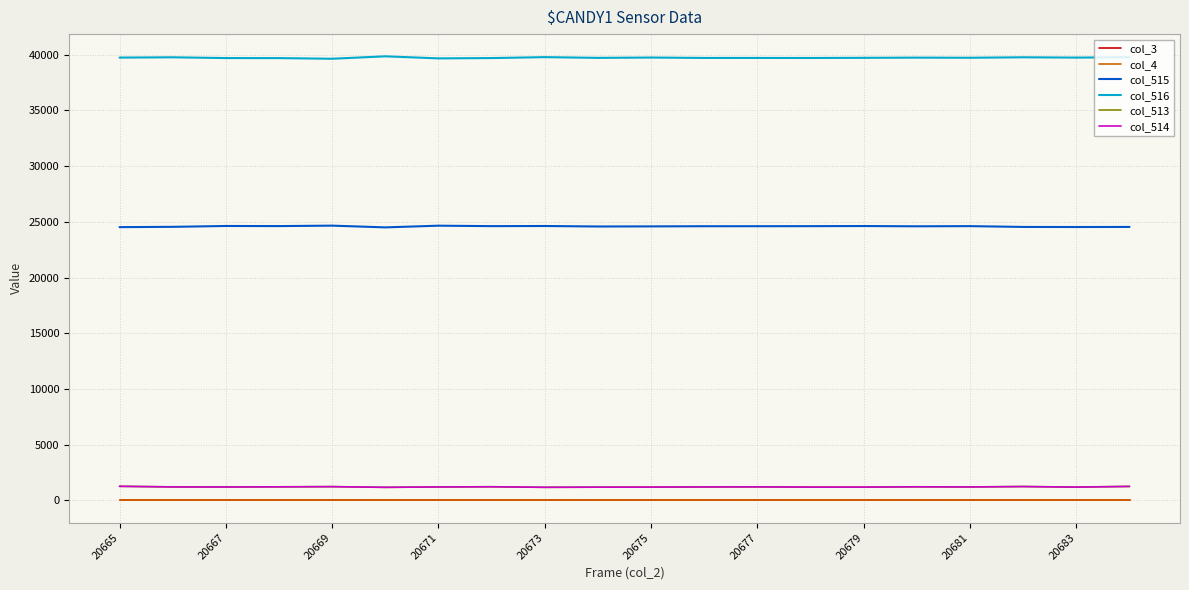

Does the chart have visible grid lines?

Yes